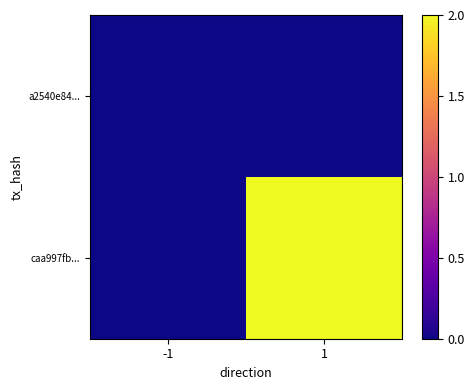

What is the difference between the highest and lowest values at 1?

2